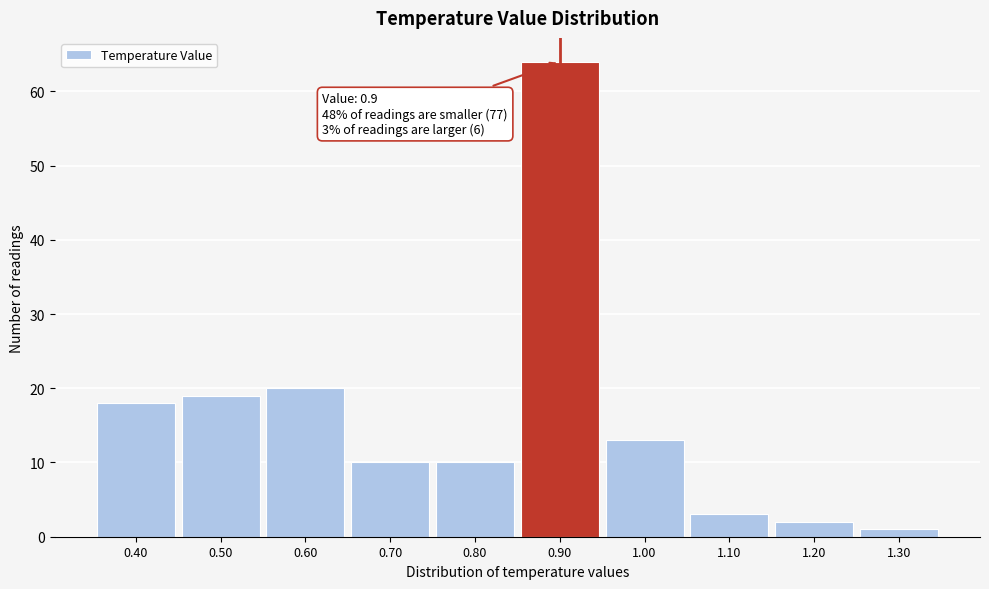

Over which range of the x-axis is the bar tallest?

0.85 to 0.95